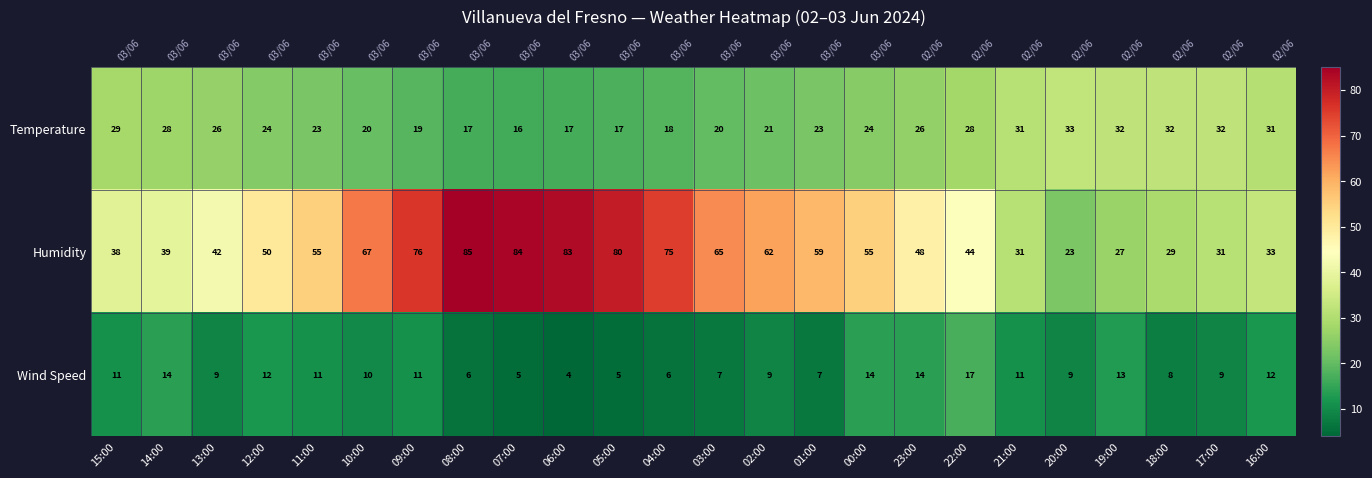

At which label does Wind Speed first exceed 10?

15:00